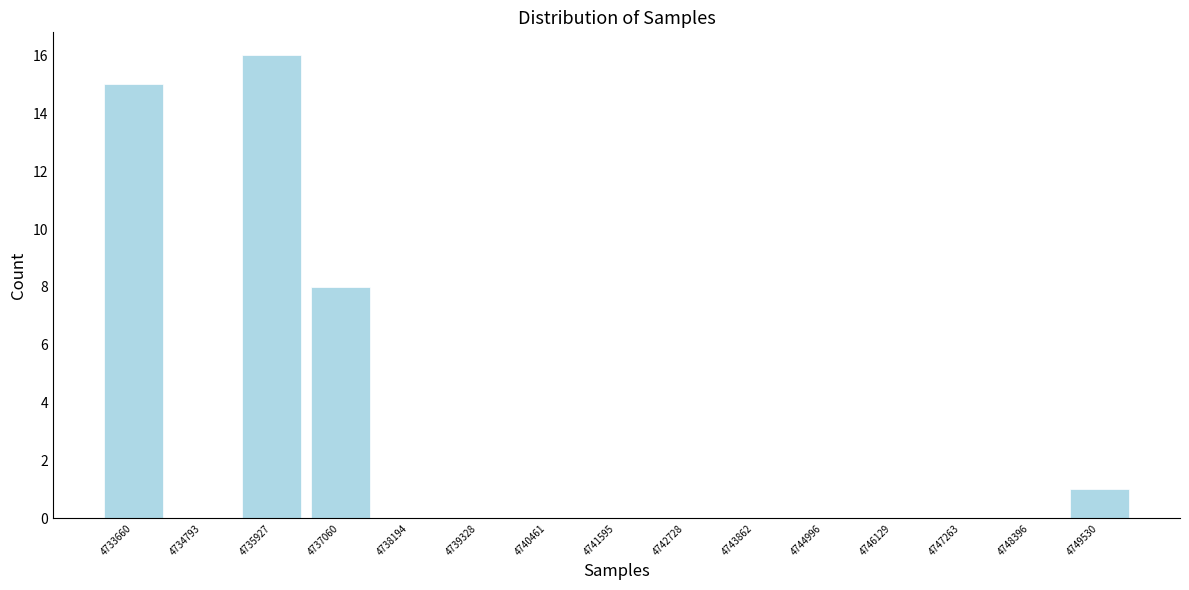

Reading left to right, transcribe all the data shown in this chart.

4733660=15	4734793=0	4735927=16	4737060=8	4738194=0	4739328=0	4740461=0	4741595=0	4742728=0	4743862=0	4744996=0	4746129=0	4747263=0	4748396=0	4749530=1